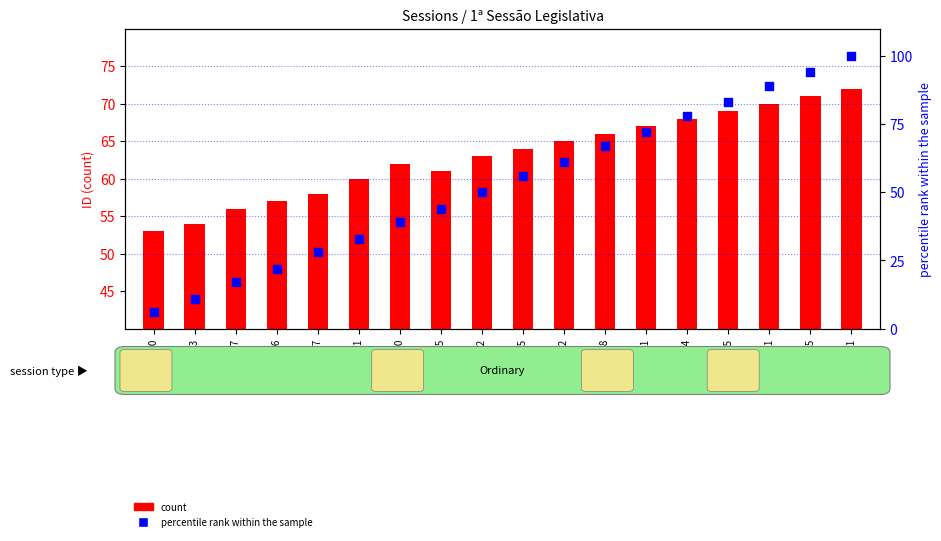

Which series reaches the maximum Y coordinate?

percentile rank within the sample